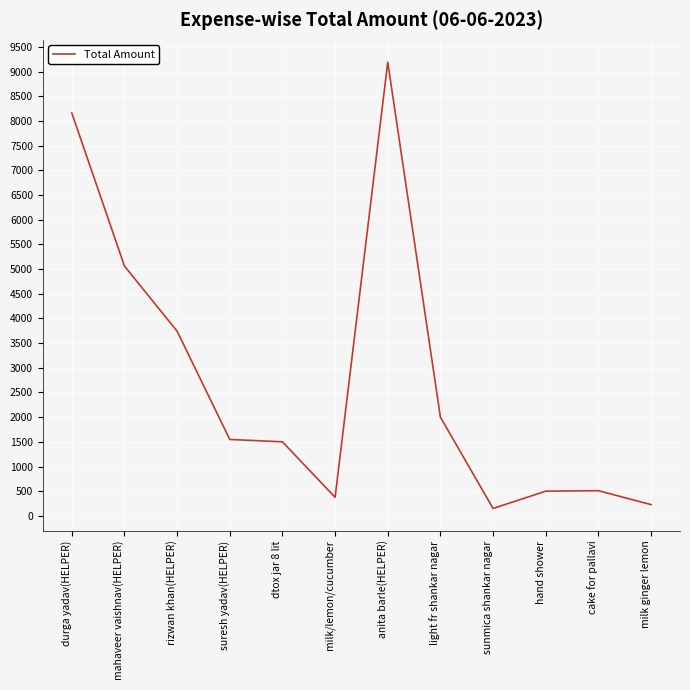

What is the ratio of the value at light fr shankar nagar to the value at mahaveer vaishnav(HELPER)?

0.4